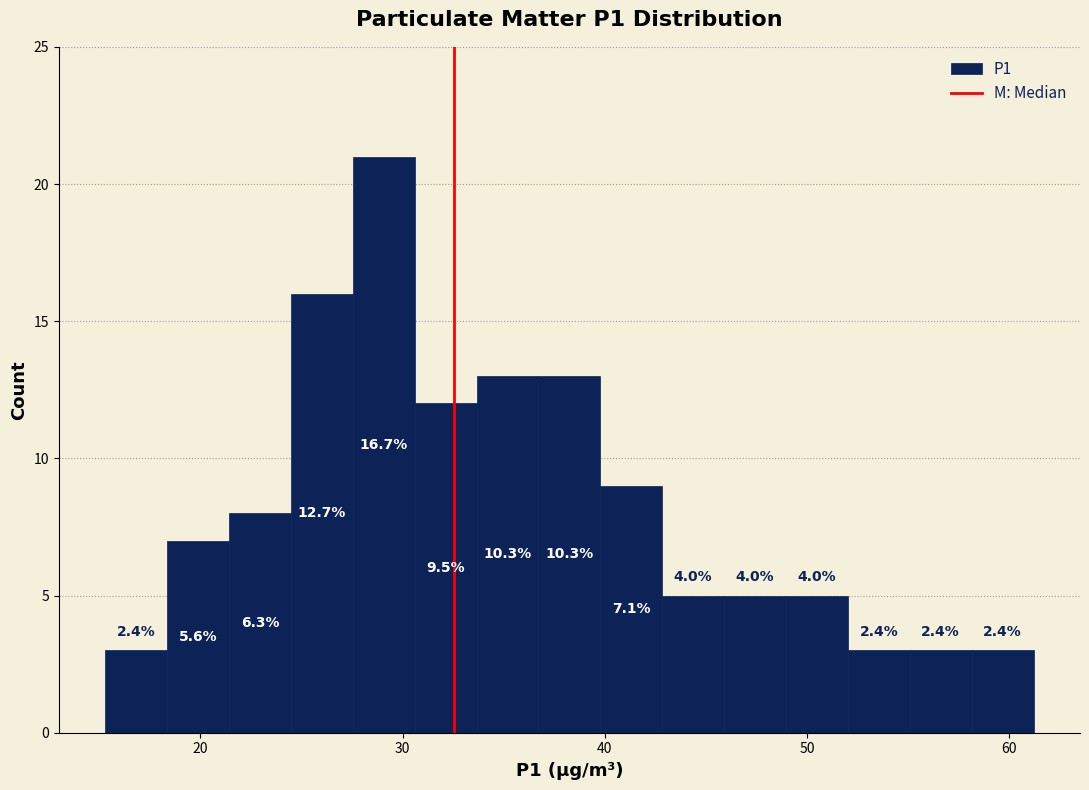

Around what value on the x-axis is the tallest bar? Give the approximate position of its centre, as read against the axis.

29